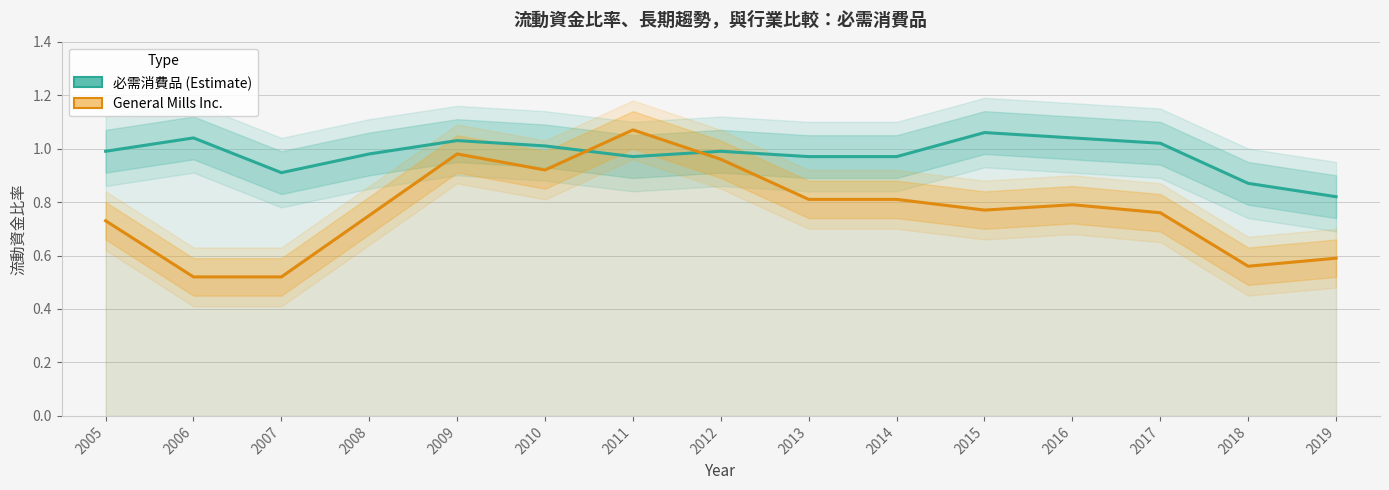

Reading left to right, what are all the values shown in this chart?

必需消費品: 2005=1.0	2006=1.0	2007=0.9	2008=1.0	2009=1.0	2010=1.0	2011=1.0	2012=1.0	2013=1.0	2014=1.0	2015=1.1	2016=1.0	2017=1.0	2018=0.9	2019=0.8
General Mills Inc.: 2005=0.7	2006=0.5	2007=0.5	2008=0.8	2009=1.0	2010=0.9	2011=1.1	2012=1.0	2013=0.8	2014=0.8	2015=0.8	2016=0.8	2017=0.8	2018=0.6	2019=0.6